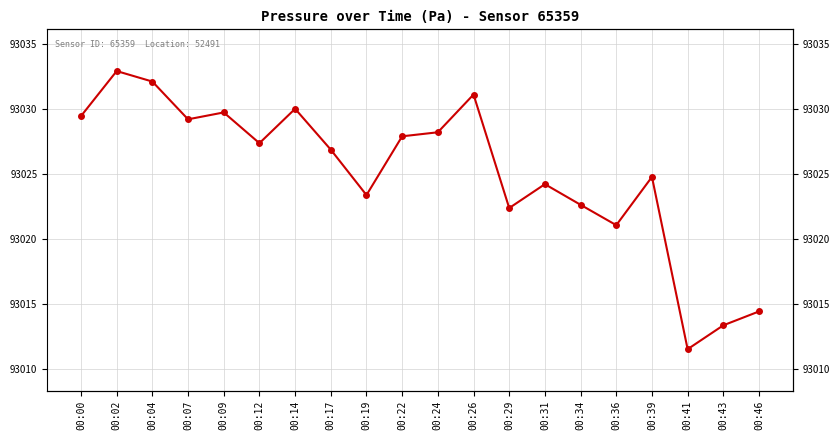

Does the chart have visible grid lines?

Yes